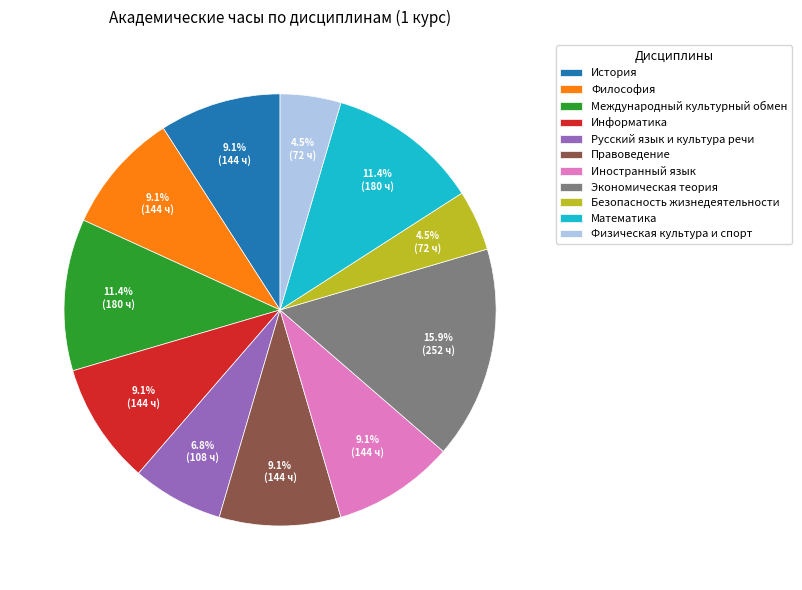

Is it true that Информатика is 1% of the pie?

False